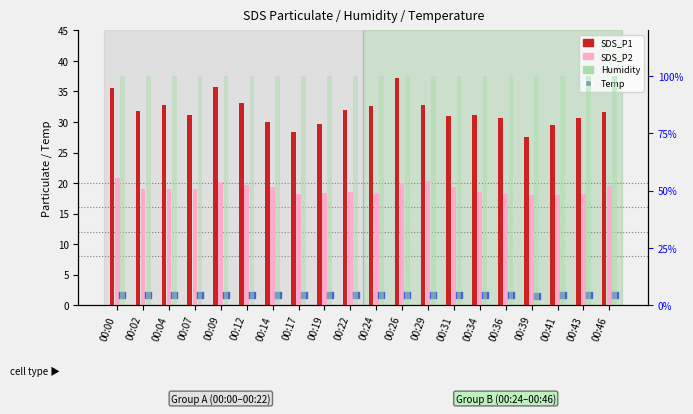

What is the total value across all series at 00:09?

157.4